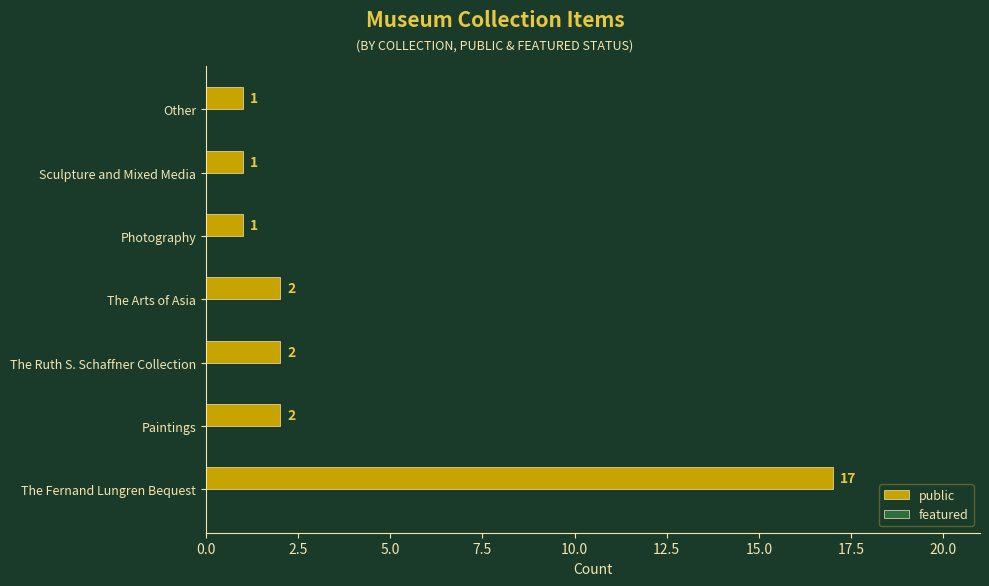

Which has a higher value, Sculpture and Mixed Media or The Ruth S. Schaffner Collection?

The Ruth S. Schaffner Collection